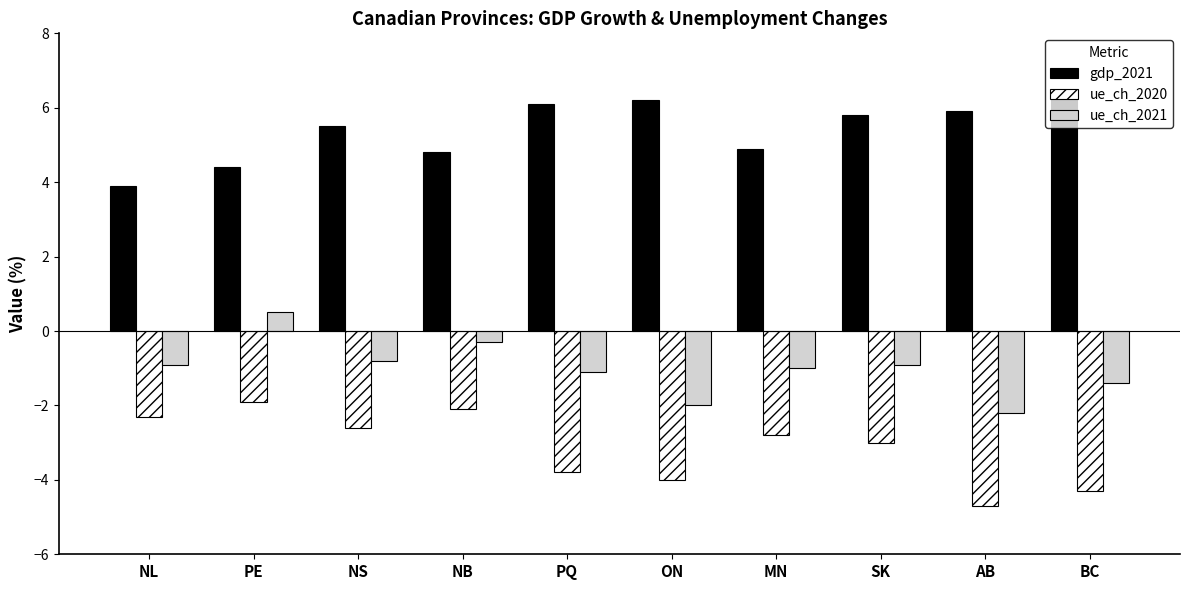

What is the sum of all gdp_2021 values?

53.8